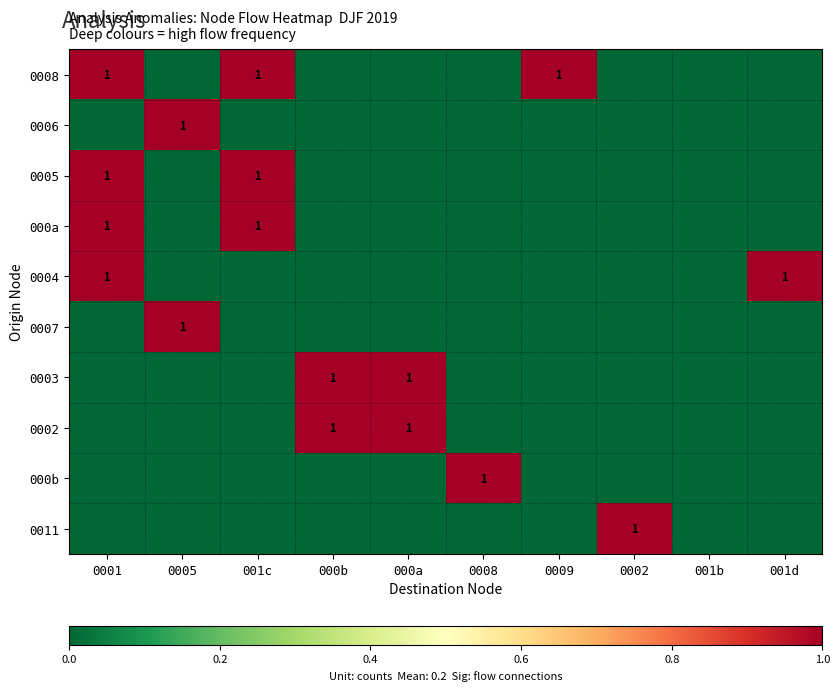

The value of 0007 at 0005 is 2. True or false?

False